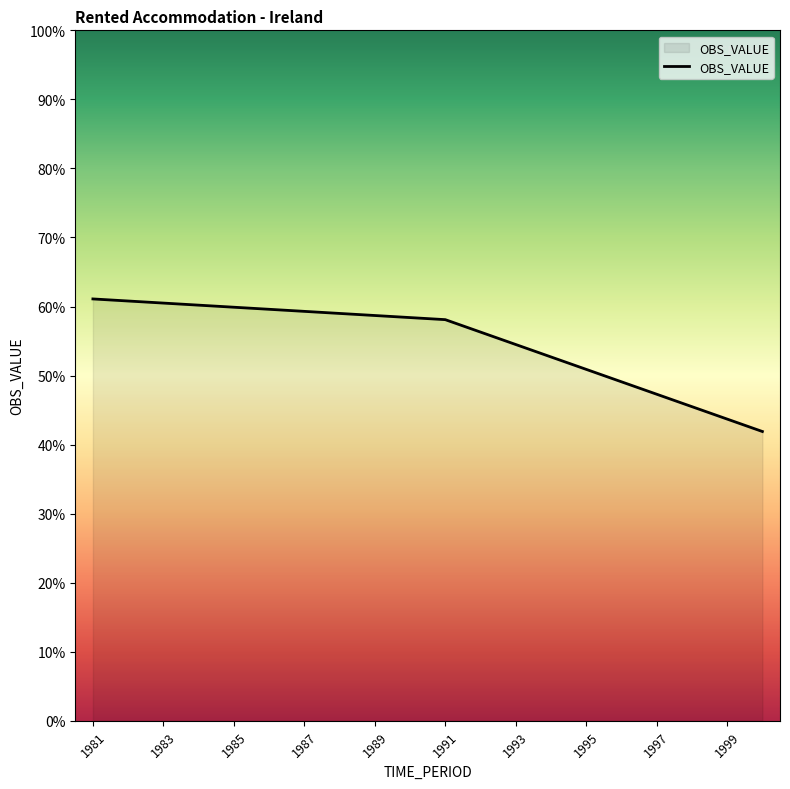

What is the smallest value displayed?

41.9